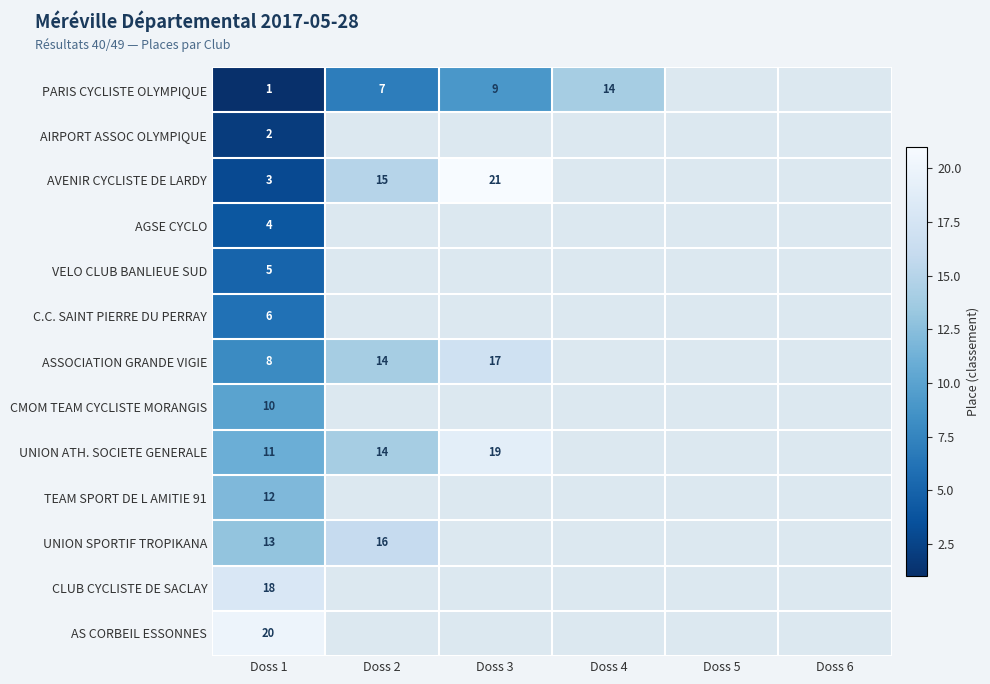

True or false: AVENIR CYCLISTE DE LARDY has a value of 1 at Doss 1.

False